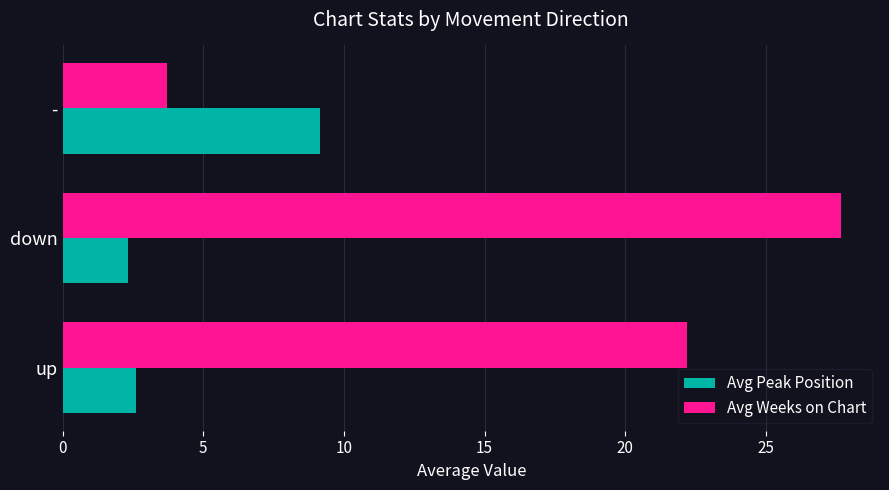

At which label does Avg Weeks on Chart reach its peak?

down